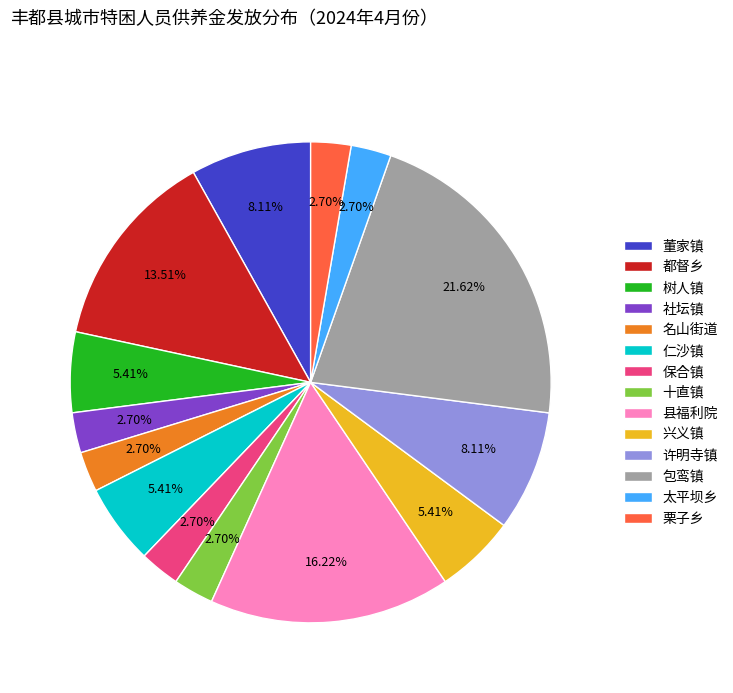

What percentage is the 兴义镇 slice, to the nearest percent?

5%